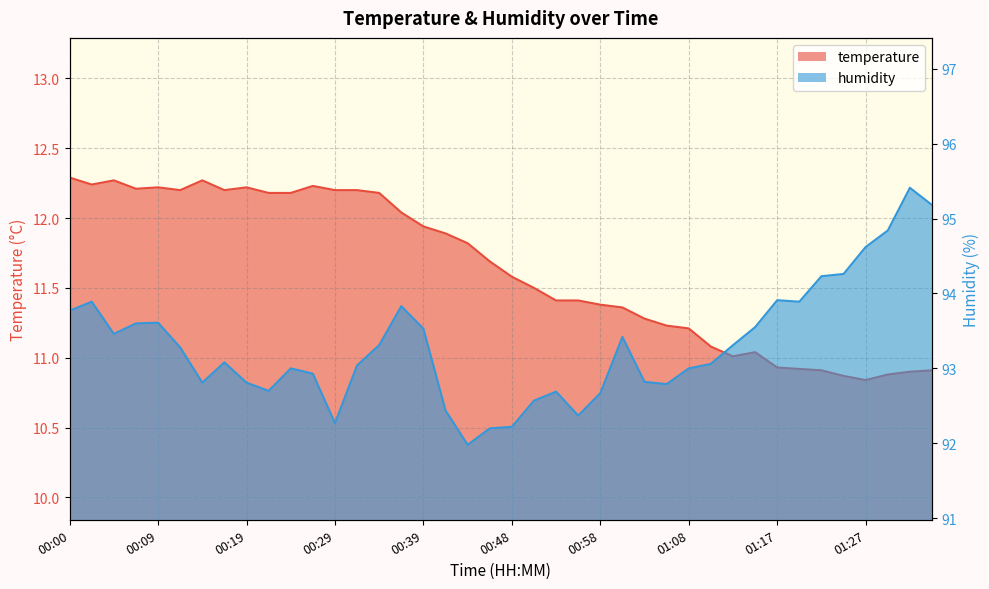

What value does the temperature series have at 00:12?

12.2